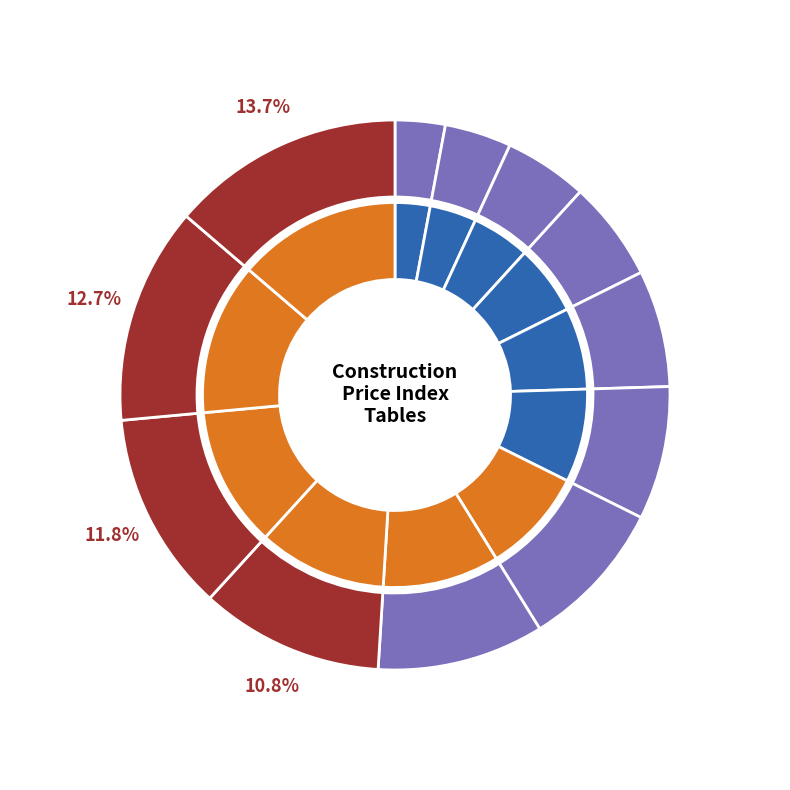

What is the largest slice in the pie chart?

Table 3.2